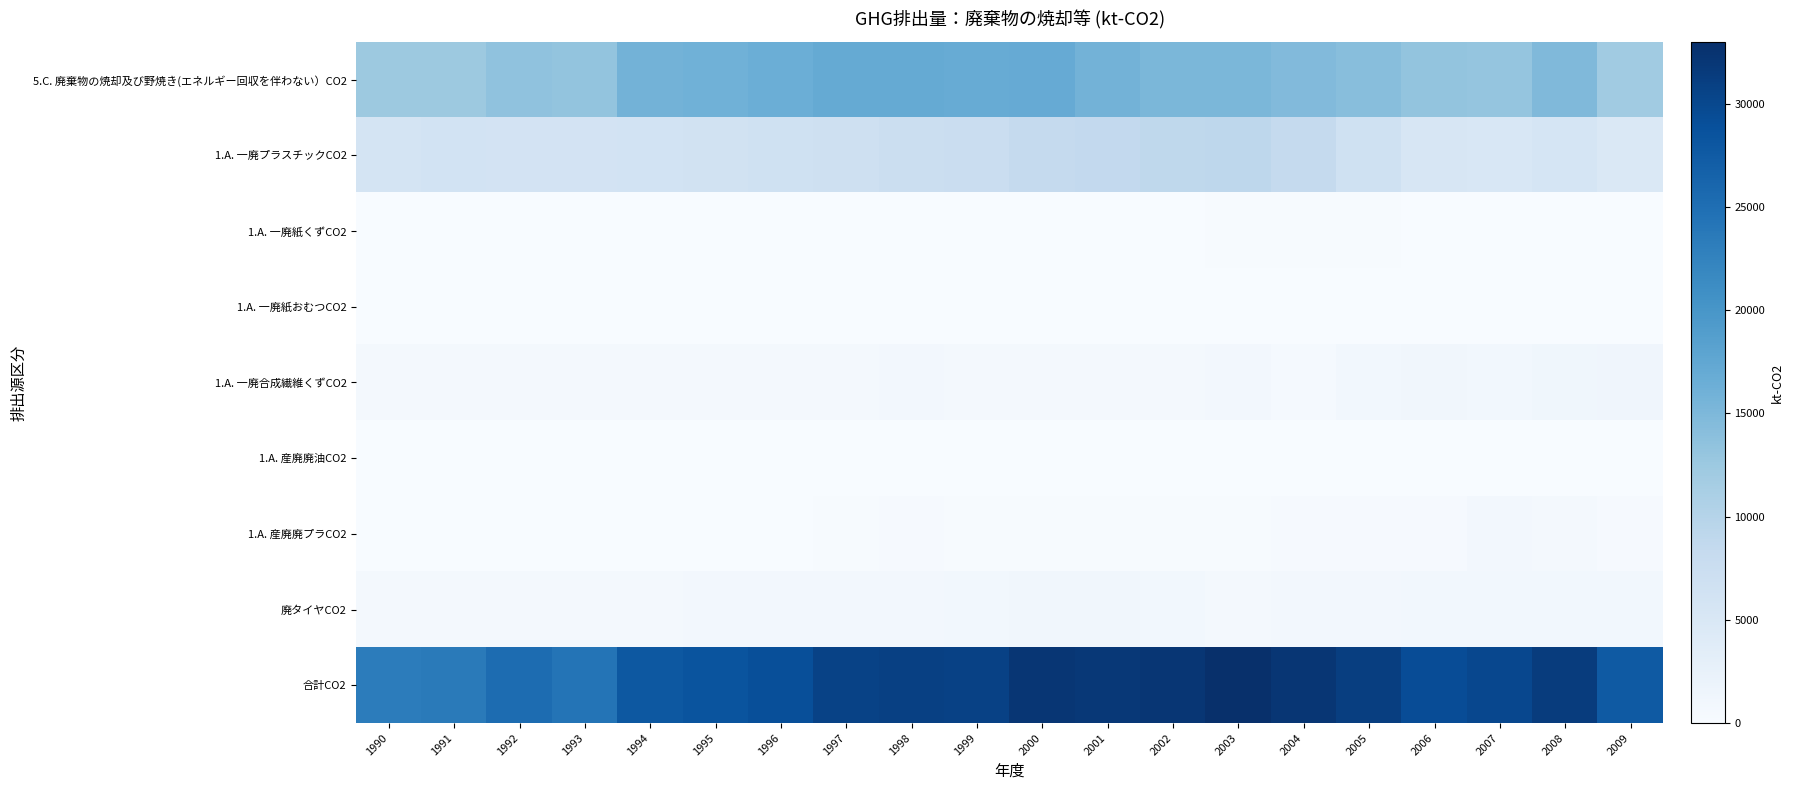

What is the spread (max minus min) of values at 2001?

31837.7